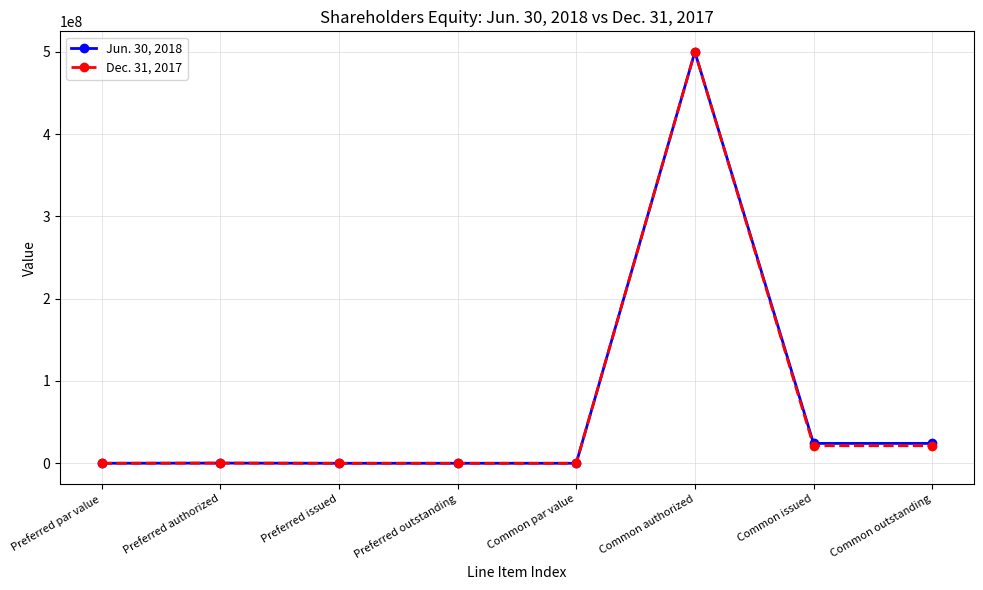

At how many categories does at least one series exceed 77885087?

1